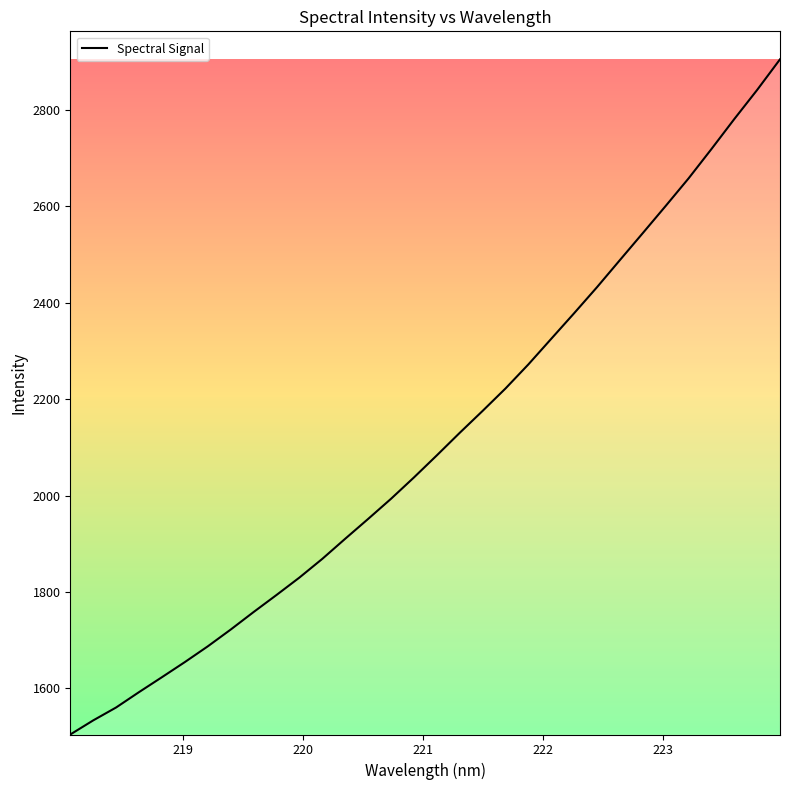

What is the smallest value displayed?

1504.2